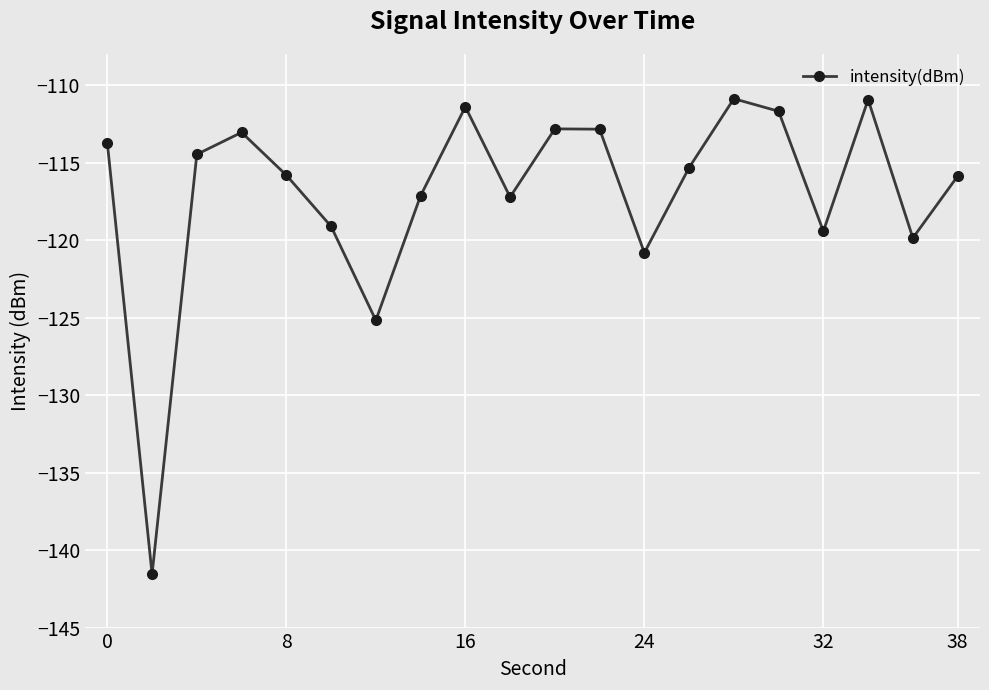

How many interior local peaks (higher than both neighbors) does the data have?

5